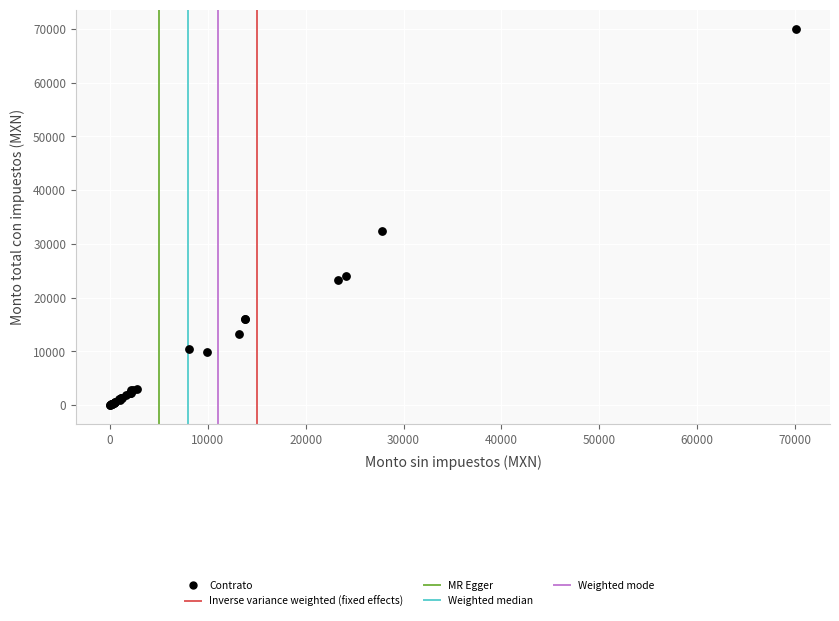

What Y value in the scatter plot is closest to 35049?

32303.0